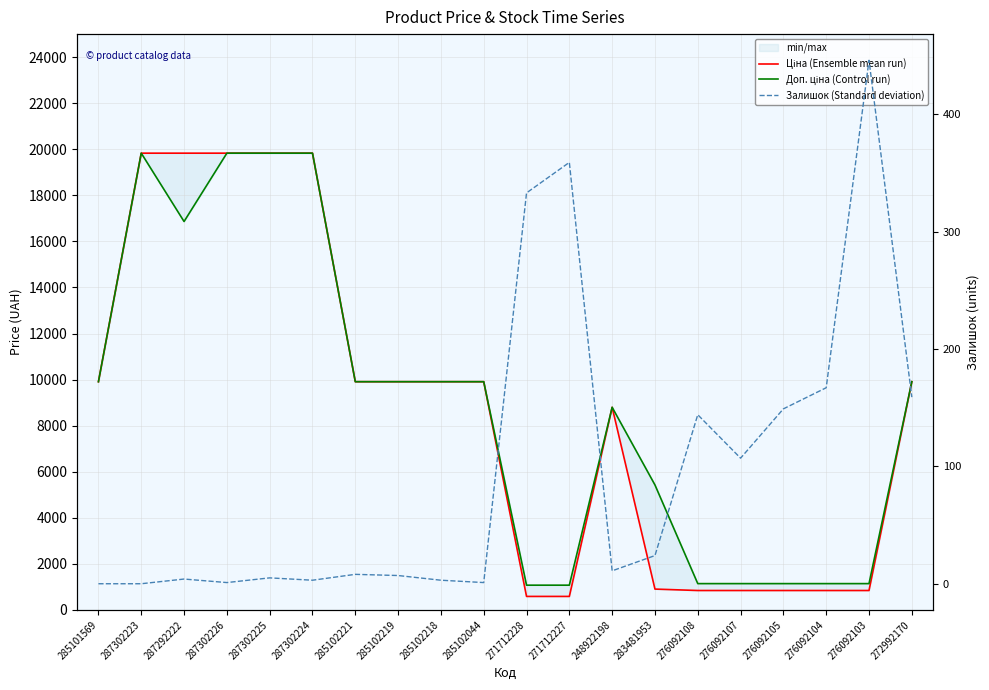

What is the difference between the Ціна (Ensemble mean run) values at 287302226 and 285101569?

9922.6